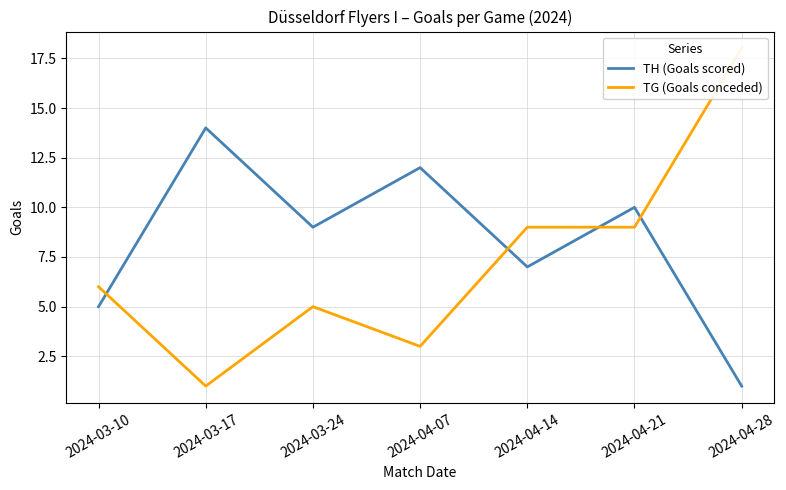

Between 2024-03-17 and 2024-03-24, which is larger?

2024-03-17